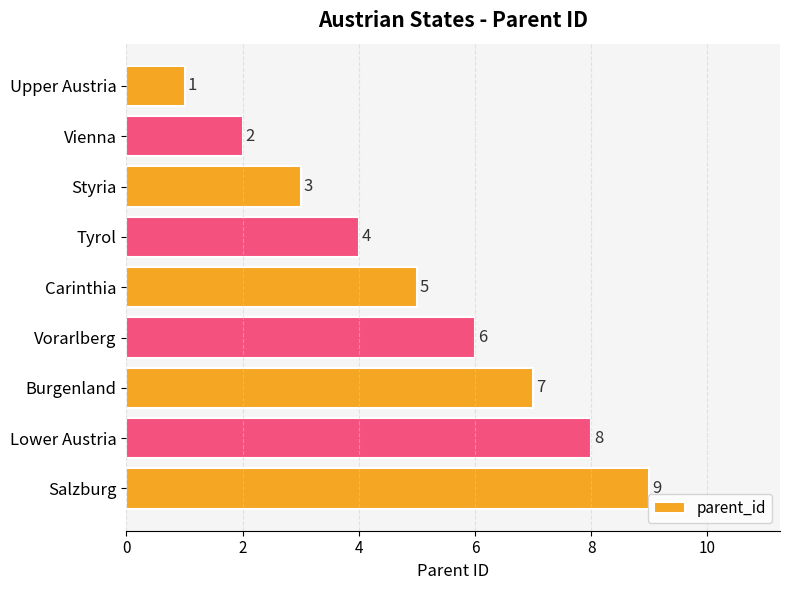

What is the sum of all values?

45